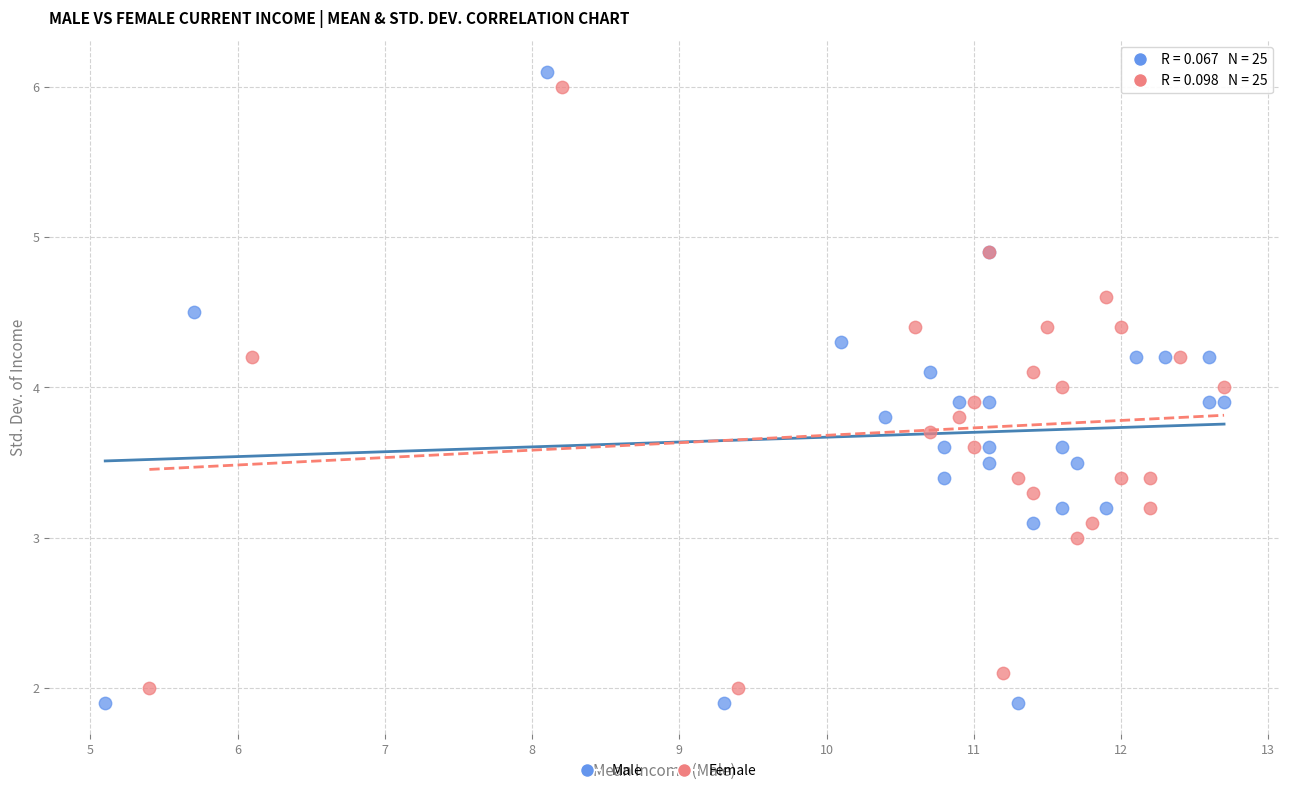

Which series has the largest Y range (max minus min)?

Male